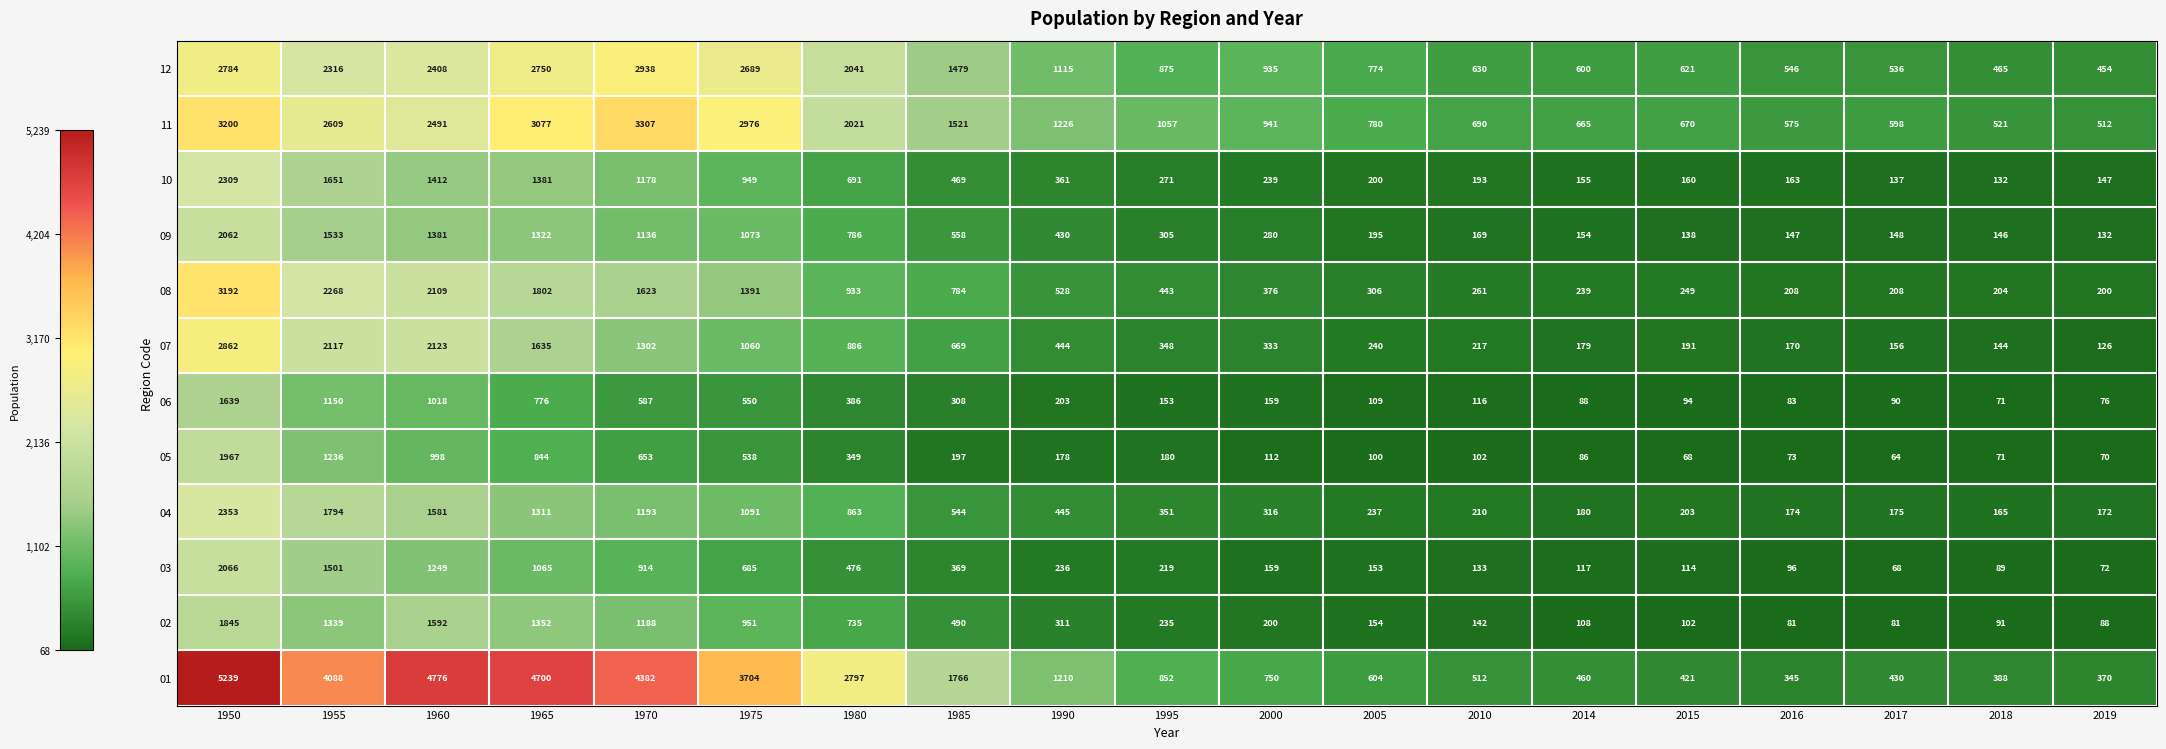

What is the sum of the 04 values at 1995 and 1965?

1662